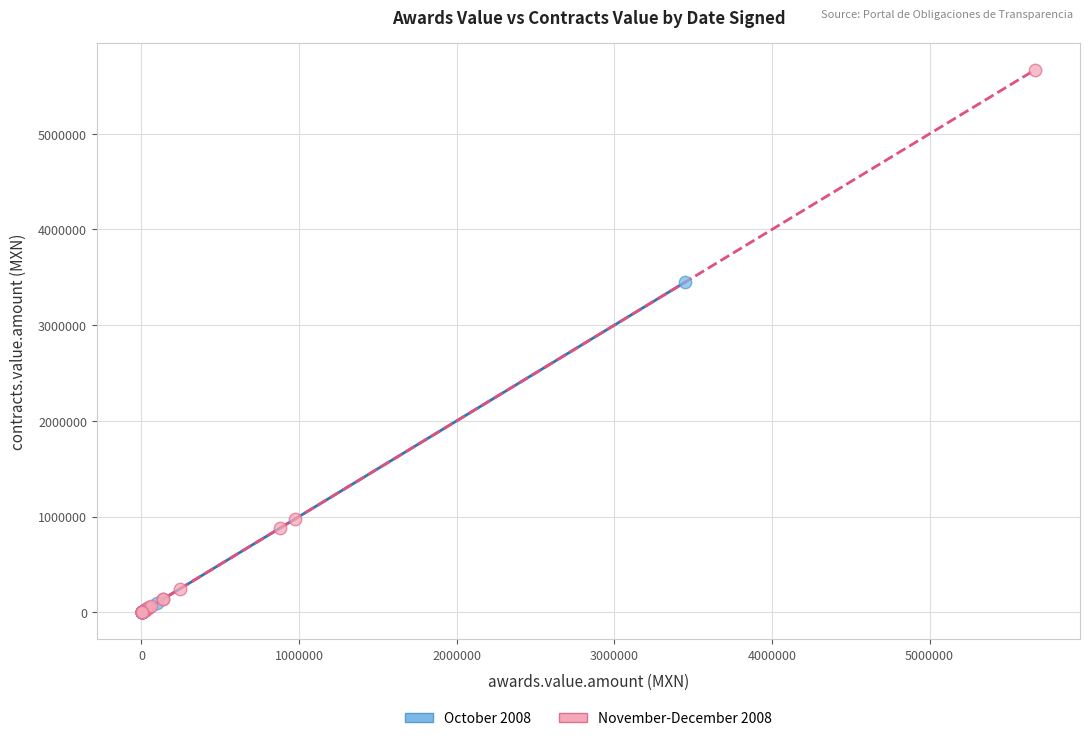

Which series has the widest spread of Y values?

November-December 2008